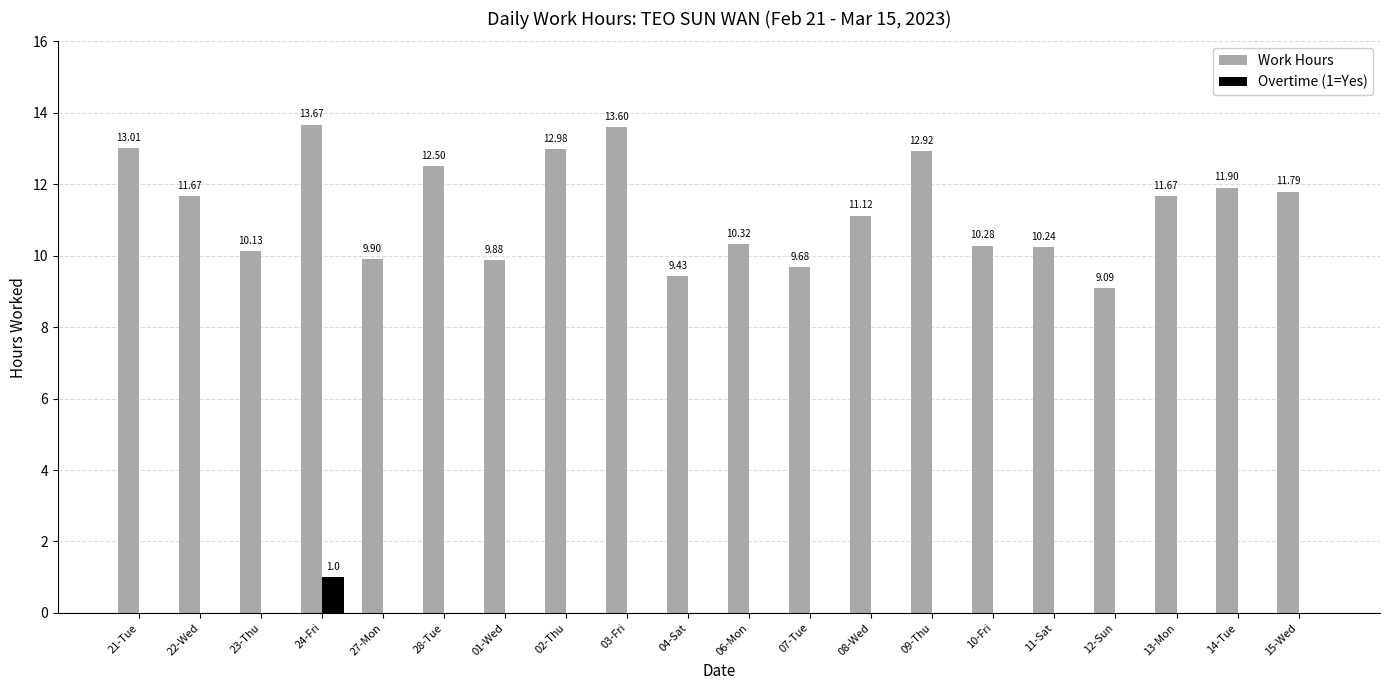

What is the total value across all series at 07-Tue?

9.7